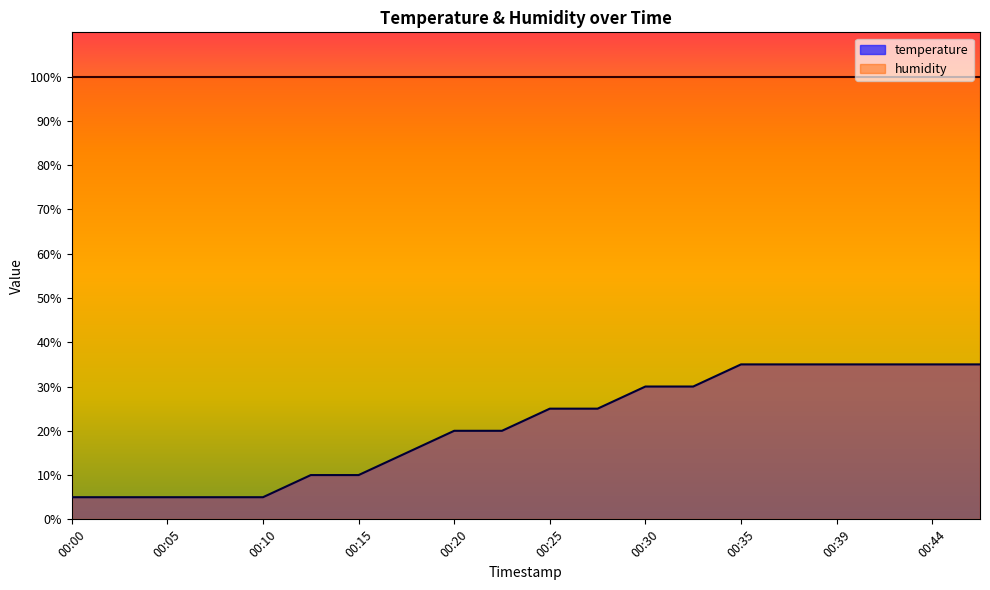

True or false: there are more than 0 points higher than both neighbors.

False